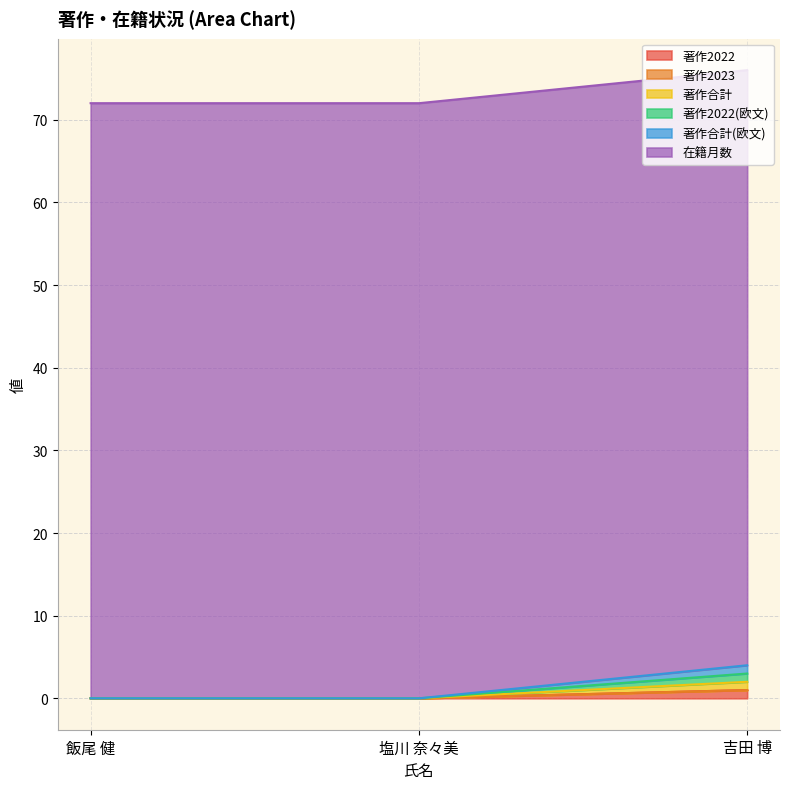

Is the value of 著作2022(欧文) at 飯尾 健 greater than the value of 著作合計 at 吉田 博?

No